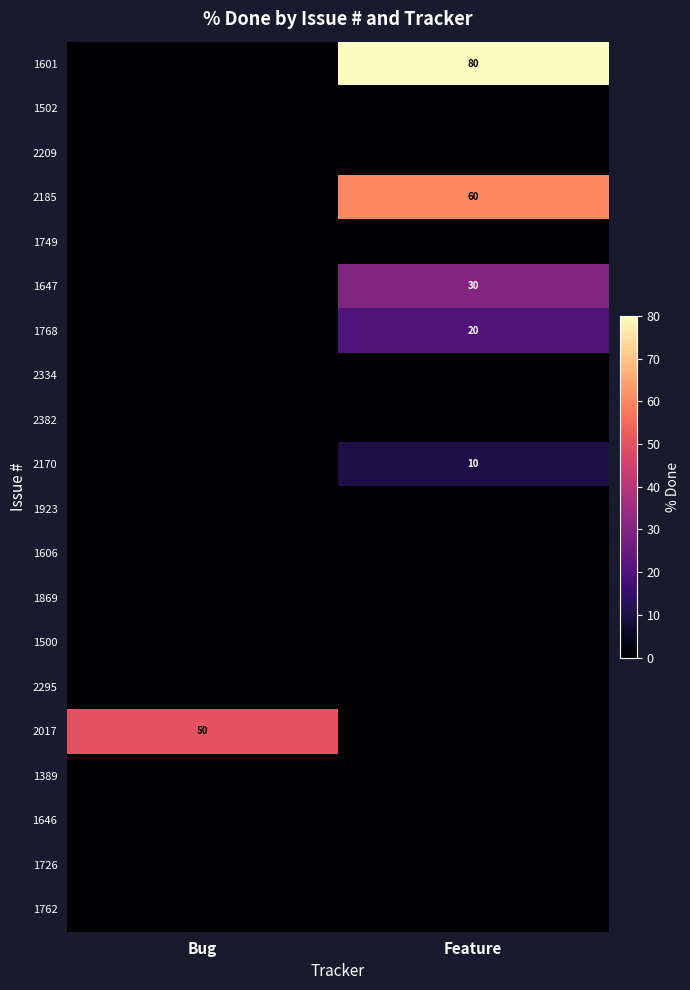

The value of 2017 at Bug is 78. True or false?

False